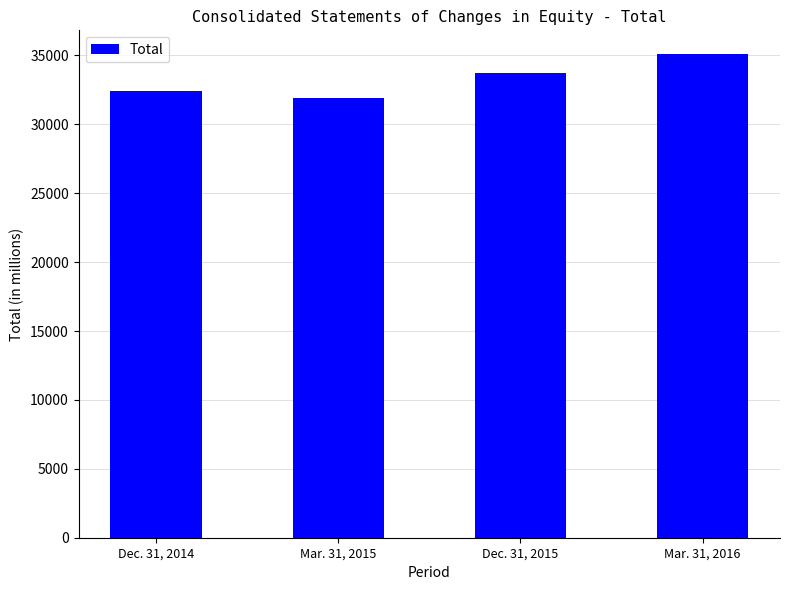

What is the approximate value at Mar. 31, 2015, to the nearest 50?

31900